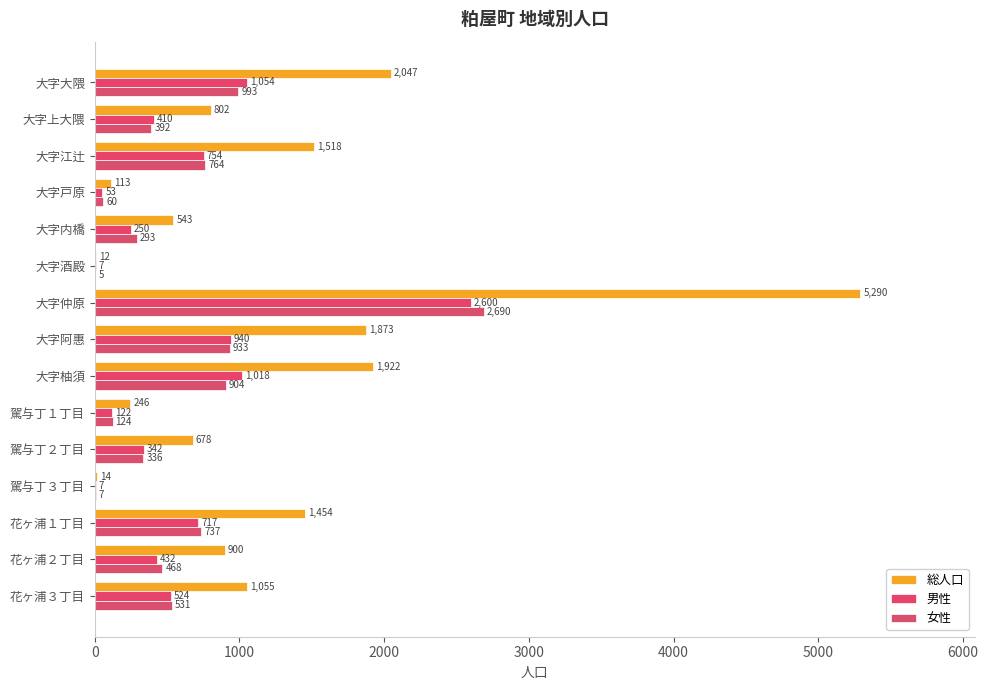

What is the difference between the second highest and second lowest values in the 女性 series?

986